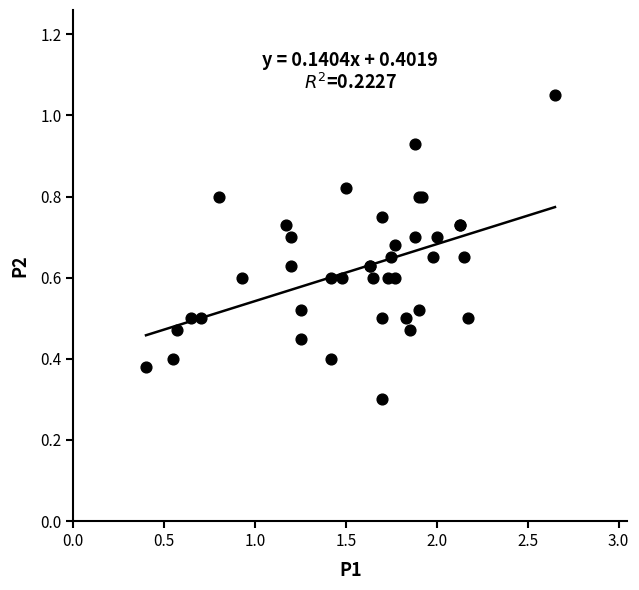

What Y value in the scatter plot is closest to 0?

0.3